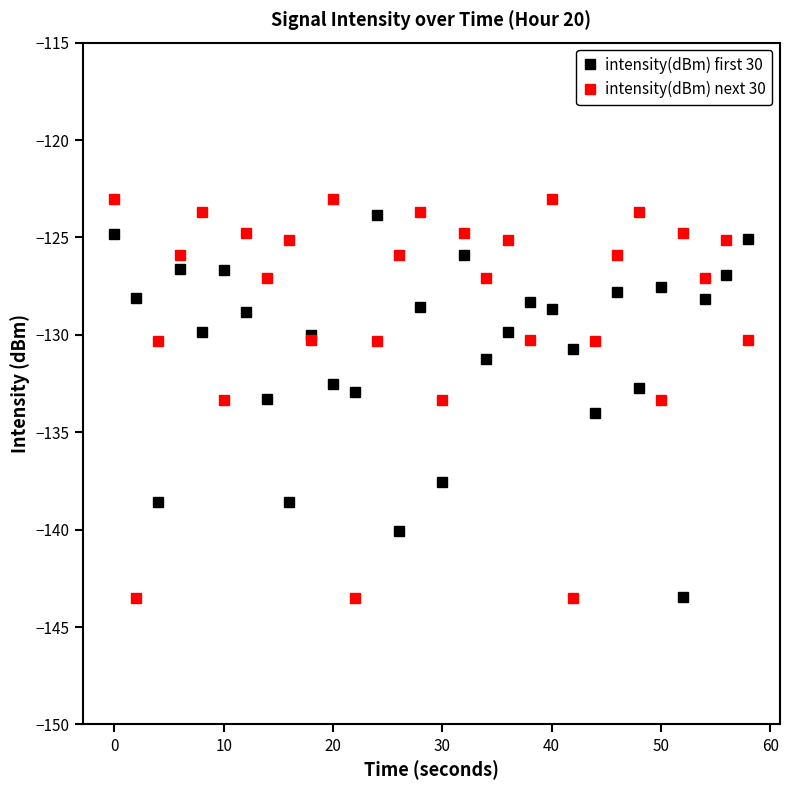

Rank the series by their average value, from highest to lowest.

intensity(dBm) next 30, intensity(dBm) first 30